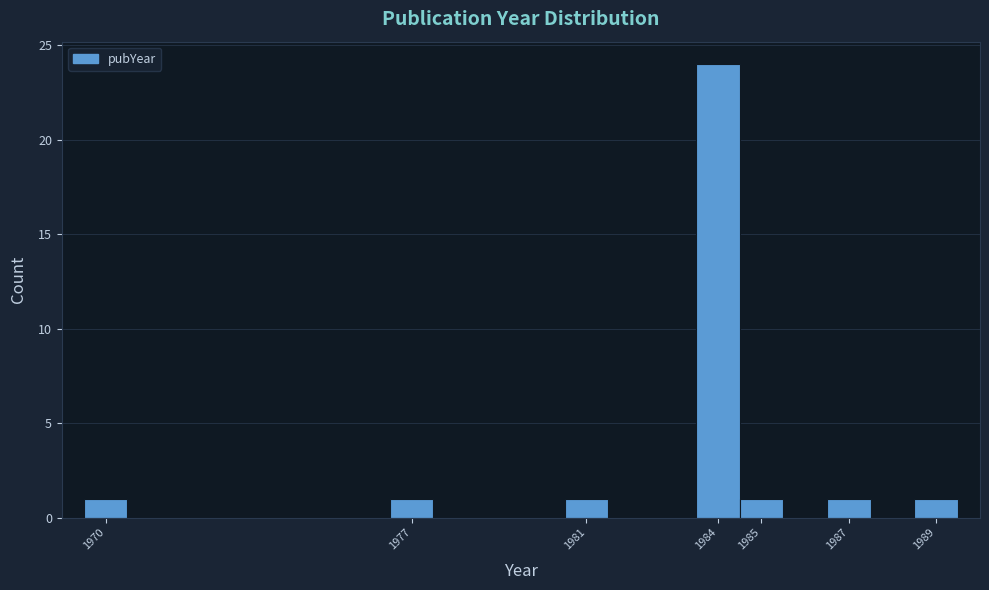

Reading left to right, transcribe this chart: for each bar, give the range it covers on the x-axis and its height. The values are not printed on the chart, so give them approximately, as read against the axis.

1969.5 to 1970.5: 1
1970.5 to 1971.5: 0
1971.5 to 1972.5: 0
1972.5 to 1973.5: 0
1973.5 to 1974.5: 0
1974.5 to 1975.5: 0
1975.5 to 1976.5: 0
1976.5 to 1977.5: 1
1977.5 to 1978.5: 0
1978.5 to 1979.5: 0
1979.5 to 1980.5: 0
1980.5 to 1981.5: 1
1981.5 to 1982.5: 0
1982.5 to 1983.5: 0
1983.5 to 1984.5: 24
1984.5 to 1985.5: 1
1985.5 to 1986.5: 0
1986.5 to 1987.5: 1
1987.5 to 1988.5: 0
1988.5 to 1989.5: 1